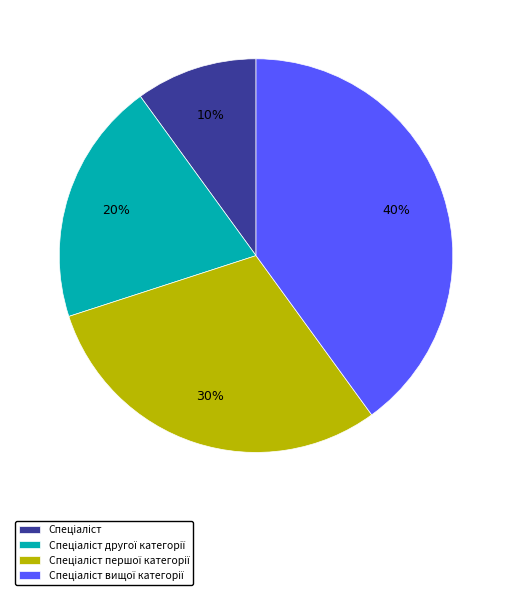

To the nearest percent, what is the difference between the largest and smallest slice percentages?

30%